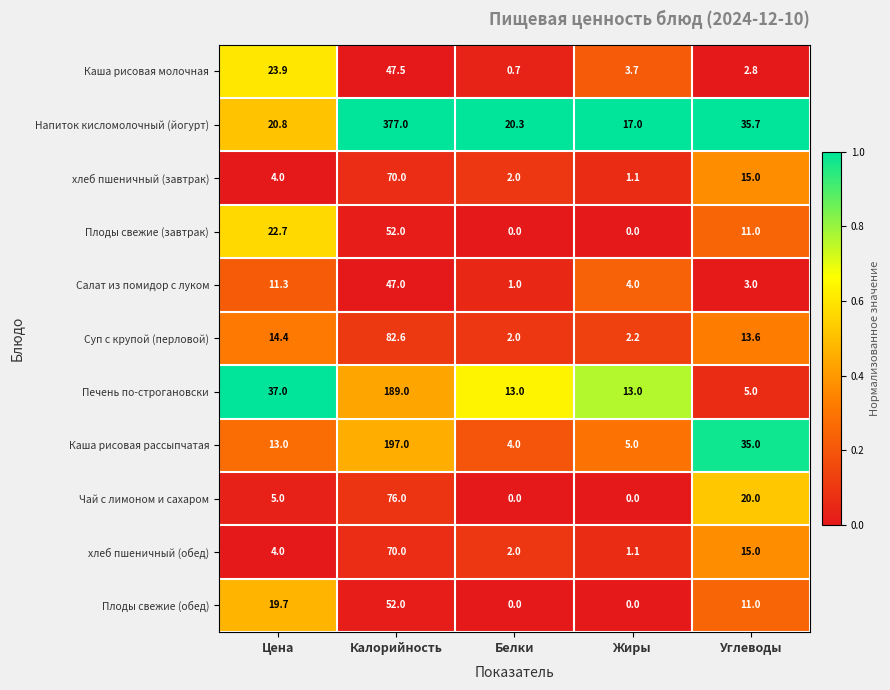

What is the difference between the highest and lowest values at Углеводы?

32.9